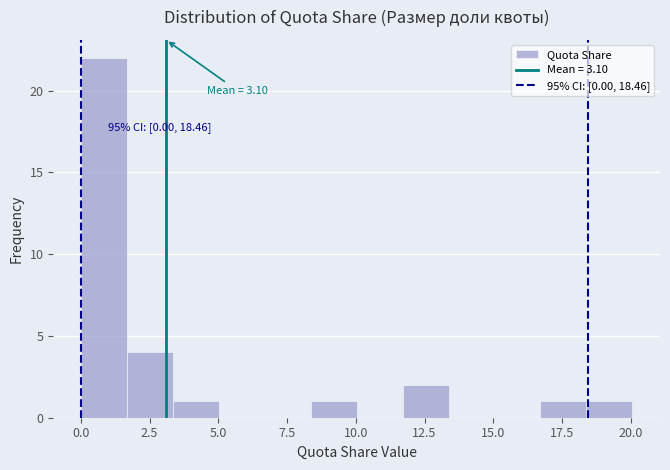

Around what value on the x-axis is the tallest bar? Give the approximate position of its centre, as read against the axis.

1.0